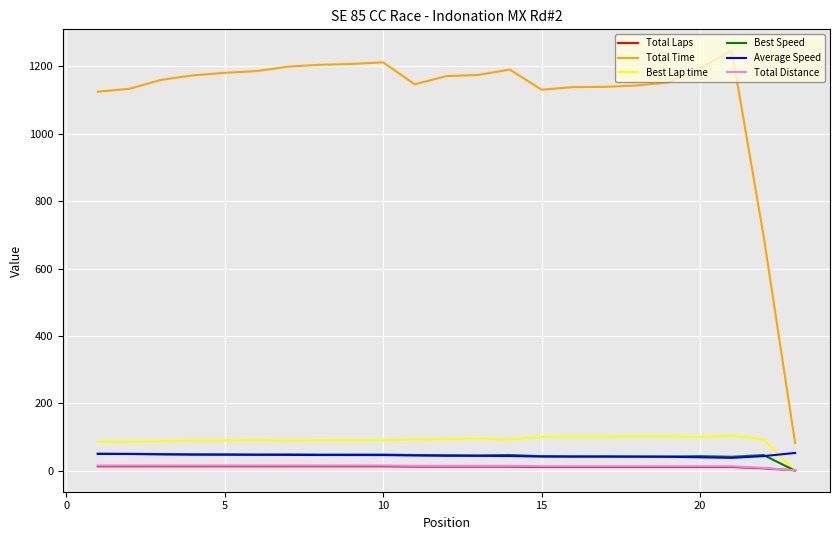

True or false: Total Laps and Total Time cross at least once.

False